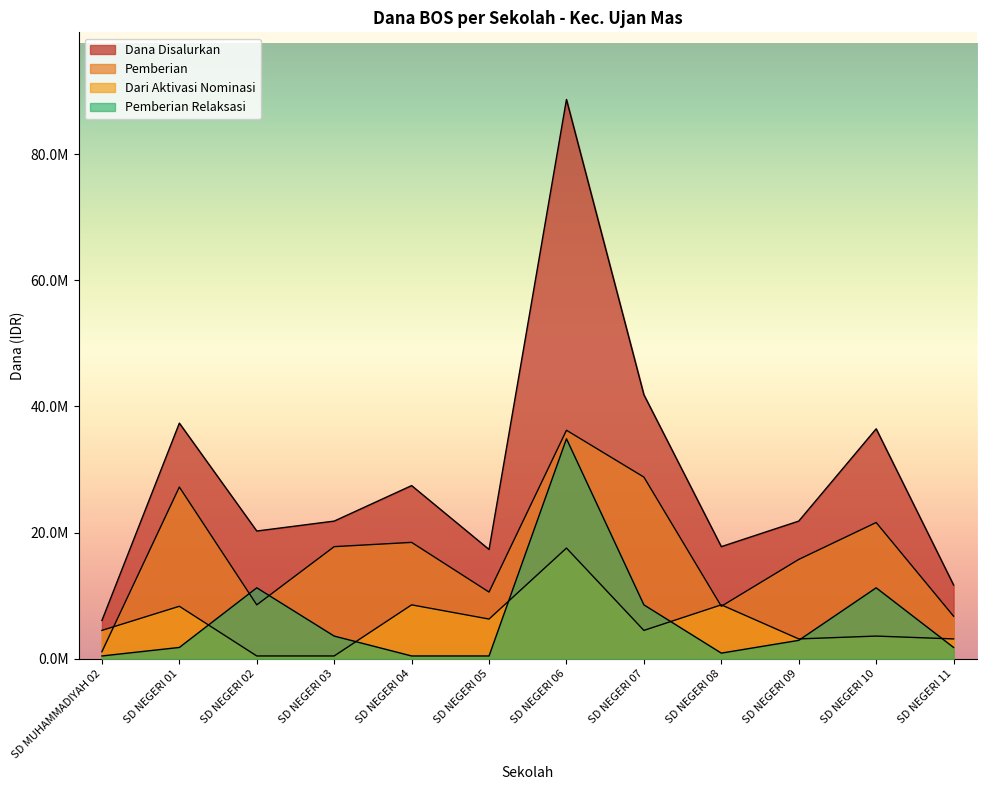

Reading left to right, extract all data points from this chart.

Dana Disalurkan: SD MUHAMMADIYAH 02=6075000	SD NEGERI 01=37350000	SD NEGERI 02=20250000	SD NEGERI 03=21825000	SD NEGERI 04=27450000	SD NEGERI 05=17325000	SD NEGERI 06=88650000	SD NEGERI 07=41850000	SD NEGERI 08=17775000	SD NEGERI 09=21825000	SD NEGERI 10=36450000	SD NEGERI 11=11700000
Pemberian: SD MUHAMMADIYAH 02=1125000	SD NEGERI 01=27225000	SD NEGERI 02=8550000	SD NEGERI 03=17775000	SD NEGERI 04=18450000	SD NEGERI 05=10575000	SD NEGERI 06=36225000	SD NEGERI 07=28800000	SD NEGERI 08=8325000	SD NEGERI 09=15750000	SD NEGERI 10=21600000	SD NEGERI 11=6750000
Dari Aktivasi Nominasi: SD MUHAMMADIYAH 02=4500000	SD NEGERI 01=8325000	SD NEGERI 02=450000	SD NEGERI 03=450000	SD NEGERI 04=8550000	SD NEGERI 05=6300000	SD NEGERI 06=17550000	SD NEGERI 07=4500000	SD NEGERI 08=8550000	SD NEGERI 09=3150000	SD NEGERI 10=3600000	SD NEGERI 11=3150000
Pemberian Relaksasi: SD MUHAMMADIYAH 02=450000	SD NEGERI 01=1800000	SD NEGERI 02=11250000	SD NEGERI 03=3600000	SD NEGERI 04=450000	SD NEGERI 05=450000	SD NEGERI 06=34875000	SD NEGERI 07=8550000	SD NEGERI 08=900000	SD NEGERI 09=2925000	SD NEGERI 10=11250000	SD NEGERI 11=1800000